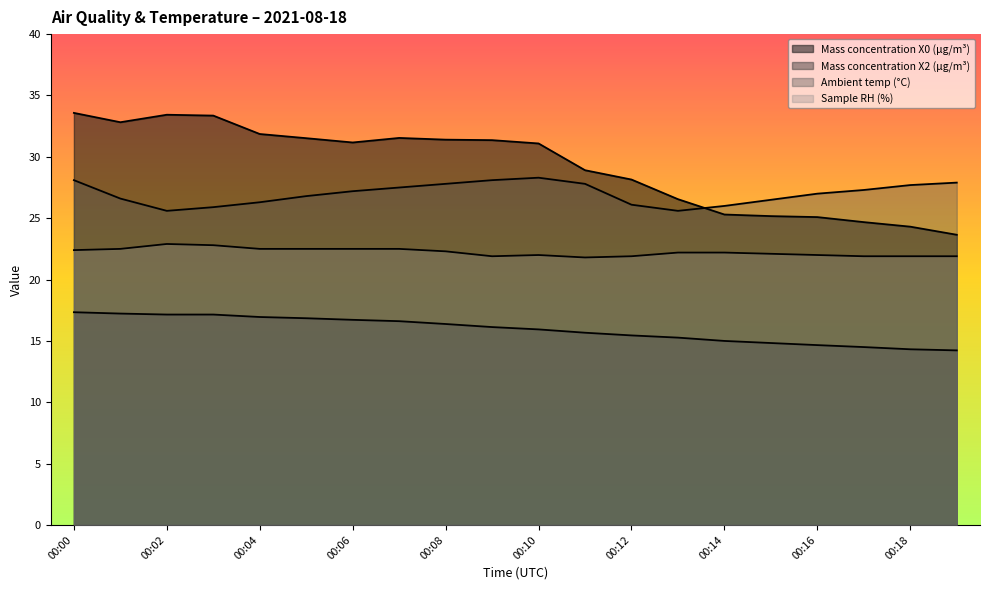

Reading left to right, what are all the values shown in this chart?

Mass concentration X0 (μg/m³): 00:00=33.6	00:01=32.8	00:02=33.4	00:03=33.4	00:04=31.9	00:05=31.5	00:06=31.2	00:07=31.5	00:08=31.4	00:09=31.4	00:10=31.1	00:11=28.9	00:12=28.1	00:13=26.6	00:14=25.3	00:15=25.2	00:16=25.1	00:17=24.7	00:18=24.3	00:19=23.6
Mass concentration X2 (μg/m³): 00:00=17.3	00:01=17.2	00:02=17.1	00:03=17.1	00:04=16.9	00:05=16.9	00:06=16.7	00:07=16.6	00:08=16.4	00:09=16.1	00:10=15.9	00:11=15.7	00:12=15.4	00:13=15.3	00:14=15.0	00:15=14.8	00:16=14.7	00:17=14.5	00:18=14.3	00:19=14.2
Ambient temp (°C): 00:00=28.1	00:01=26.6	00:02=25.6	00:03=25.9	00:04=26.3	00:05=26.8	00:06=27.2	00:07=27.5	00:08=27.8	00:09=28.1	00:10=28.3	00:11=27.8	00:12=26.1	00:13=25.6	00:14=26.0	00:15=26.5	00:16=27.0	00:17=27.3	00:18=27.7	00:19=27.9
Sample RH (%): 00:00=22.4	00:01=22.5	00:02=22.9	00:03=22.8	00:04=22.5	00:05=22.5	00:06=22.5	00:07=22.5	00:08=22.3	00:09=21.9	00:10=22.0	00:11=21.8	00:12=21.9	00:13=22.2	00:14=22.2	00:15=22.1	00:16=22.0	00:17=21.9	00:18=21.9	00:19=21.9